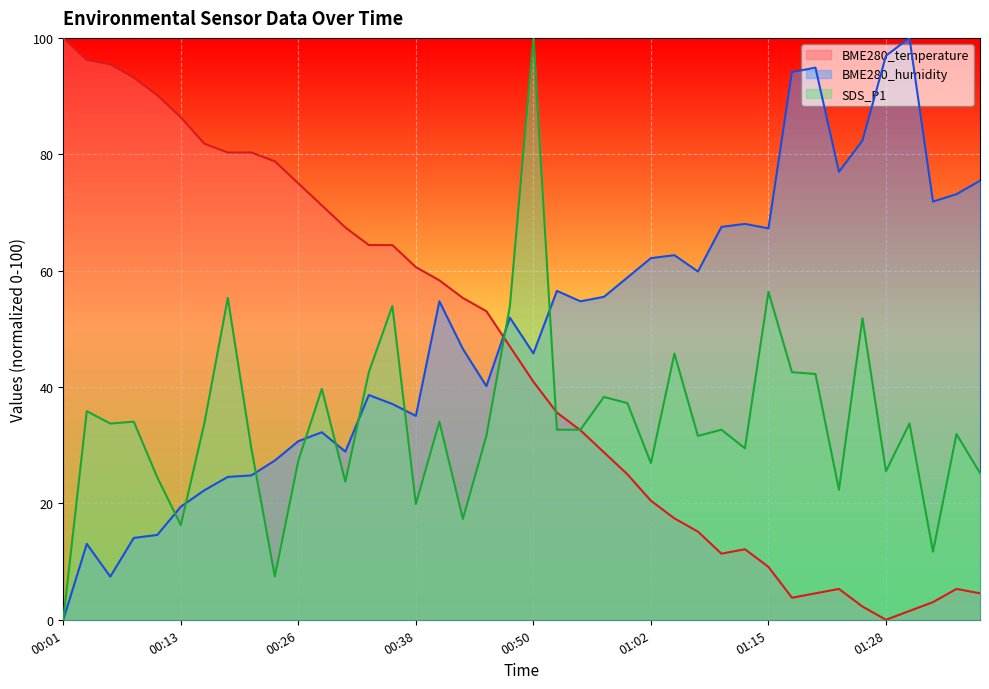

What is the difference between the second highest and minimum values in the BME280_humidity series?

96.9